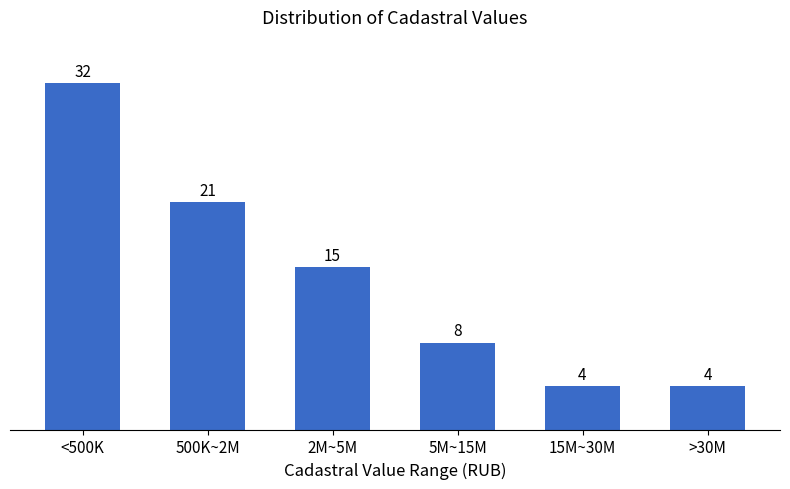

Reading left to right, what are all the values shown in this chart?

<500K=32	500K~2M=21	2M~5M=15	5M~15M=8	15M~30M=4	>30M=4